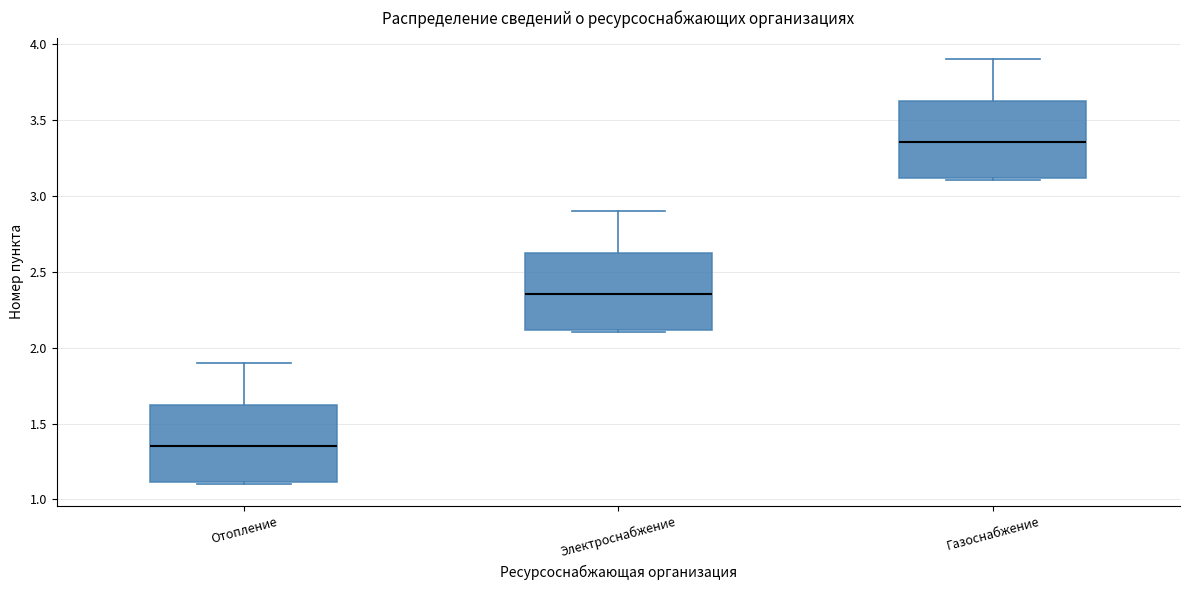

Reading left to right, read every box against the y-axis: the position of its median line, the range the box covers, and the ends of its whiskers. The values are not printed on the chart, so give them approximately, as read against the axis.

Отопление: median 1.35, box 1.10 to 1.65, whiskers 1.10 (just below the box's lower edge) to 1.90
Электроснабжение: median 2.35, box 2.10 to 2.65, whiskers 2.10 (just below the box's lower edge) to 2.90
Газоснабжение: median 3.35, box 3.10 to 3.65, whiskers 3.10 (just below the box's lower edge) to 3.90